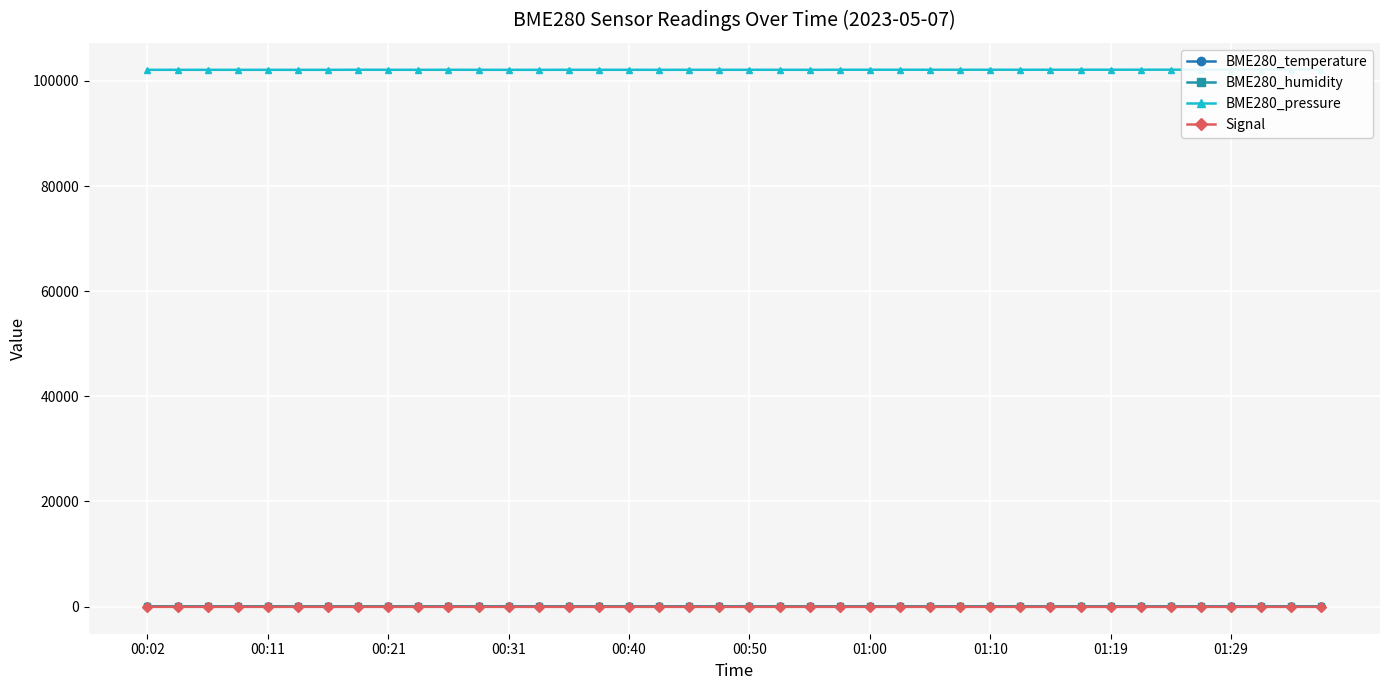

True or false: BME280_temperature has more than 1 points higher than both neighbors.

True